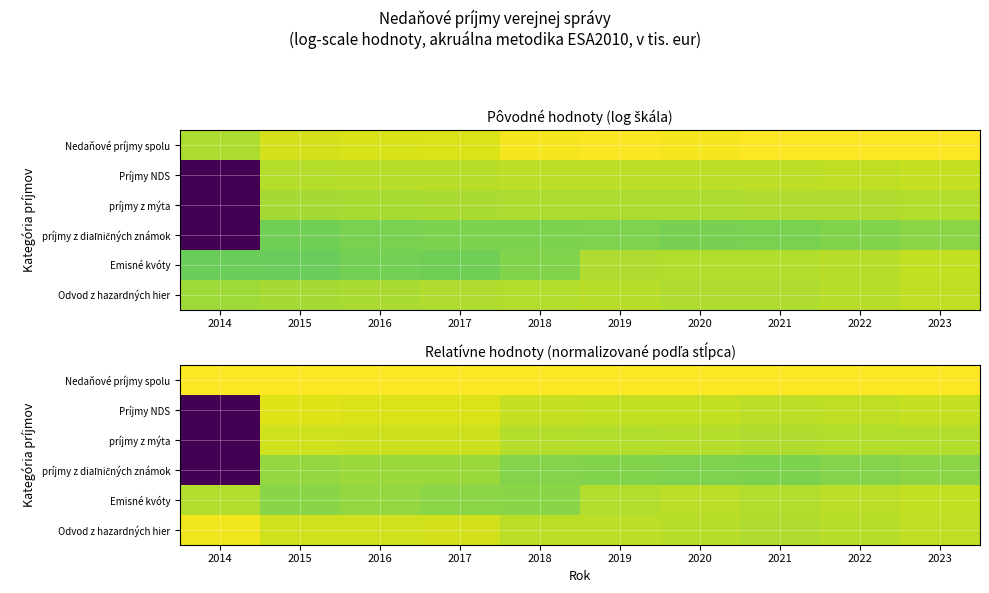

The Emisné kvóty series shows 15.9 at 2015. True or false?

False